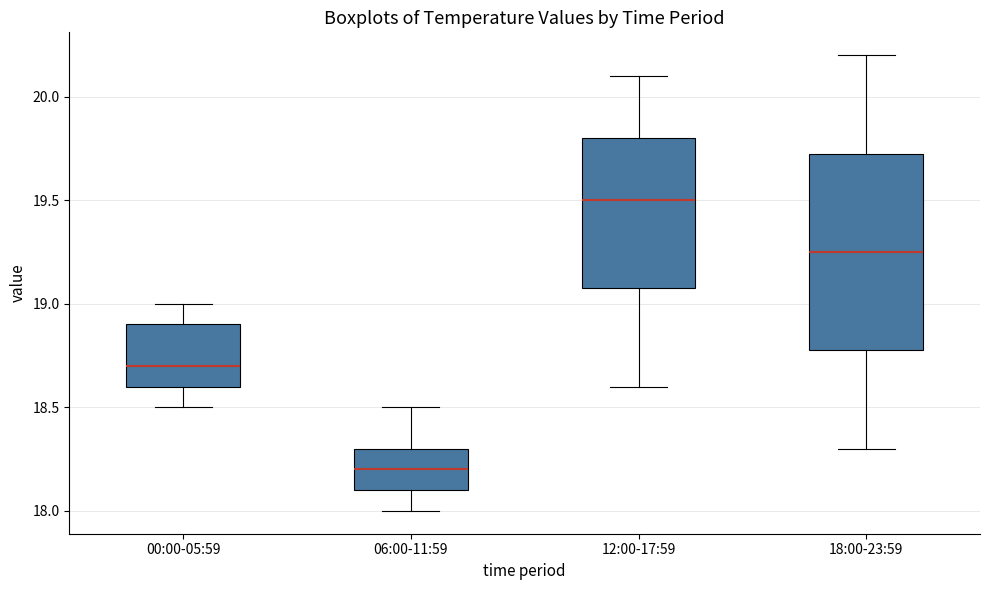

Which box has the highest median line?

12:00-17:59